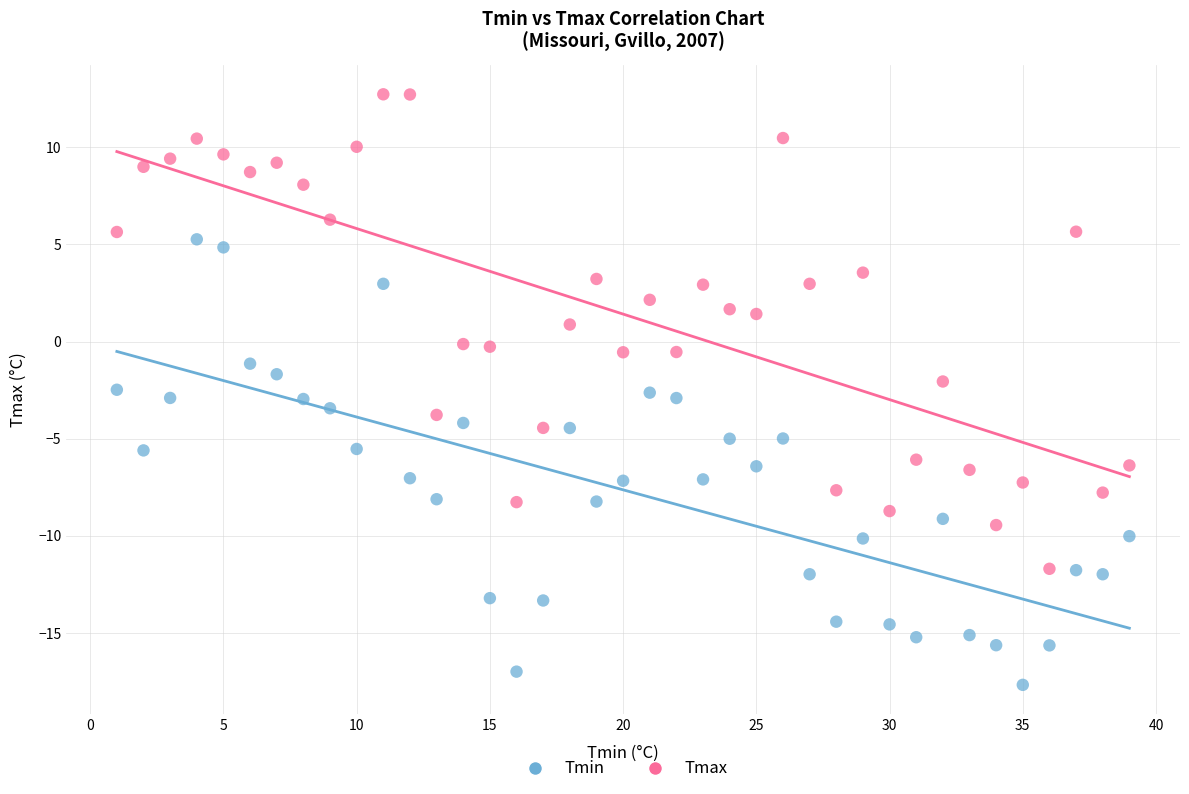

Which series reaches the minimum Y coordinate?

Tmin